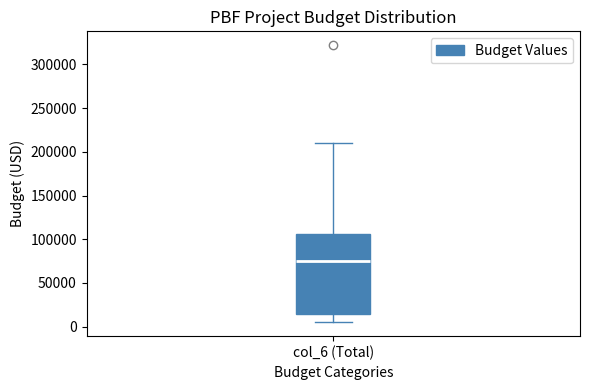

Transcribe this box plot: give where the median line is, the range the box spans, and where the two whiskers end, as read against the y-axis. The values are not printed on the chart, so give them approximately, as read against the axis.

median 75000, box 15000 to 105000, whiskers 5000 to 210000